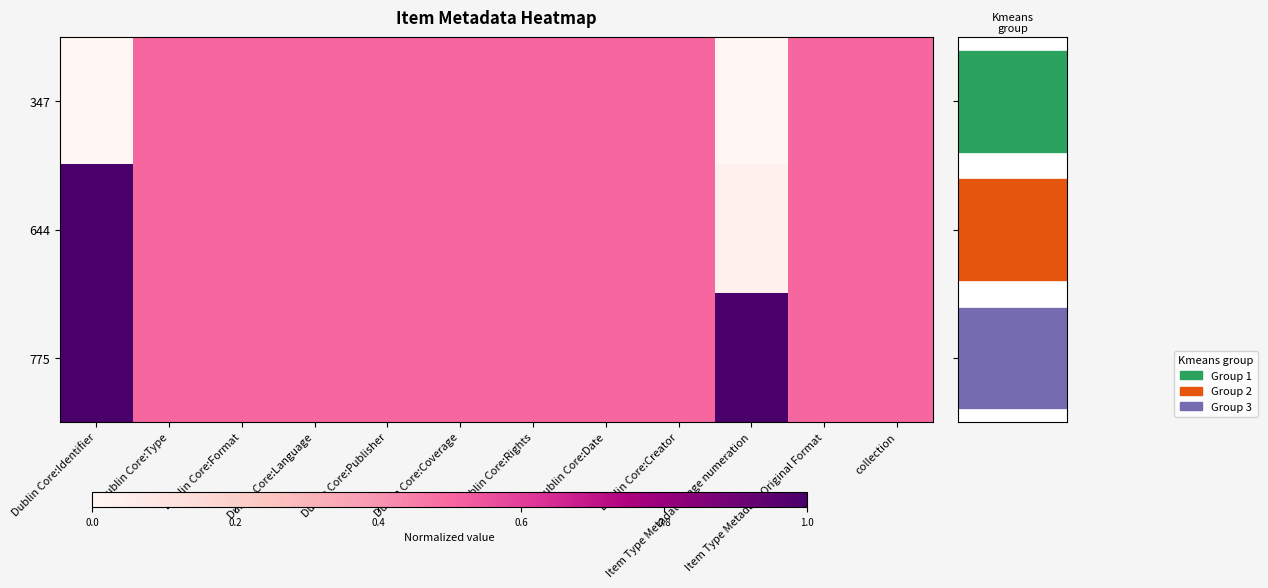

Is it true that 775 equals 0.2 at Dublin Core:Date?

False